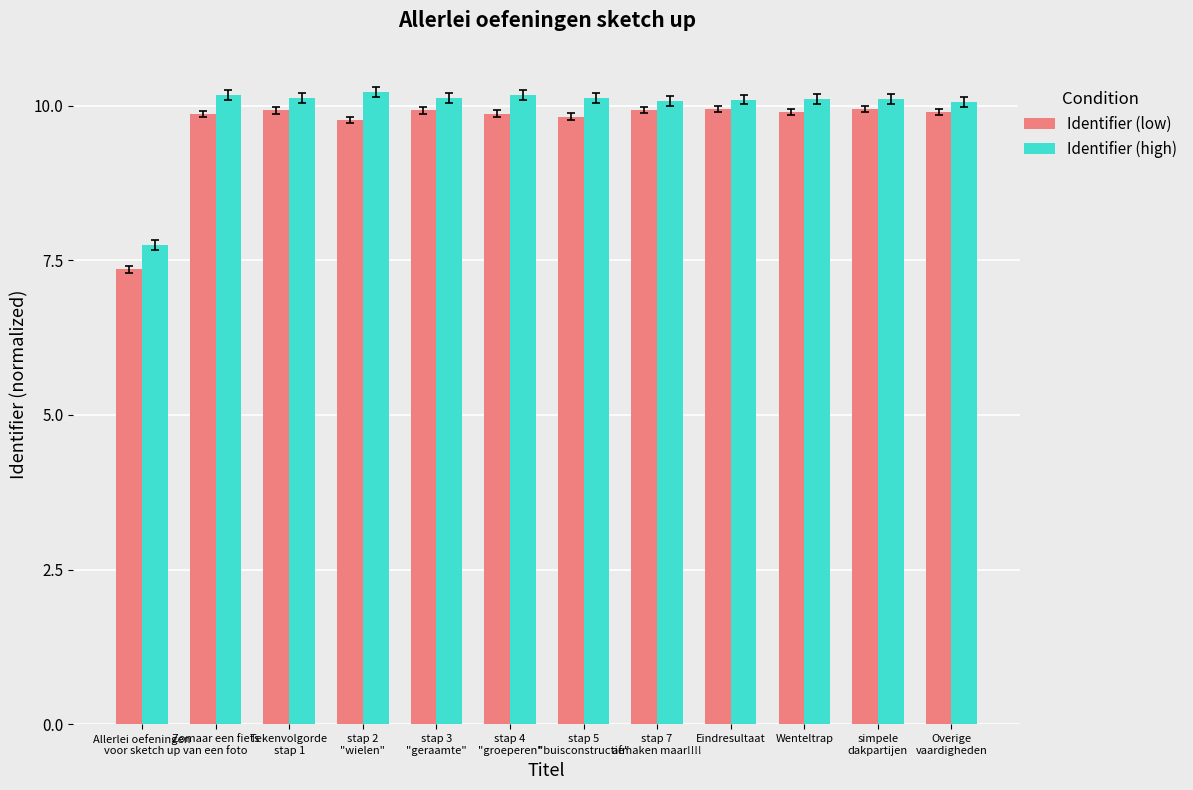

How many groups of bars are there?

12